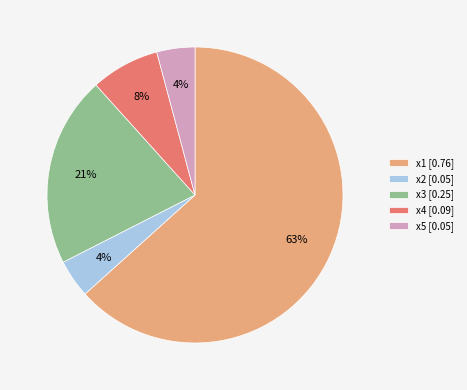

To the nearest percent, what is the difference between the largest and smallest slice percentages?

59%